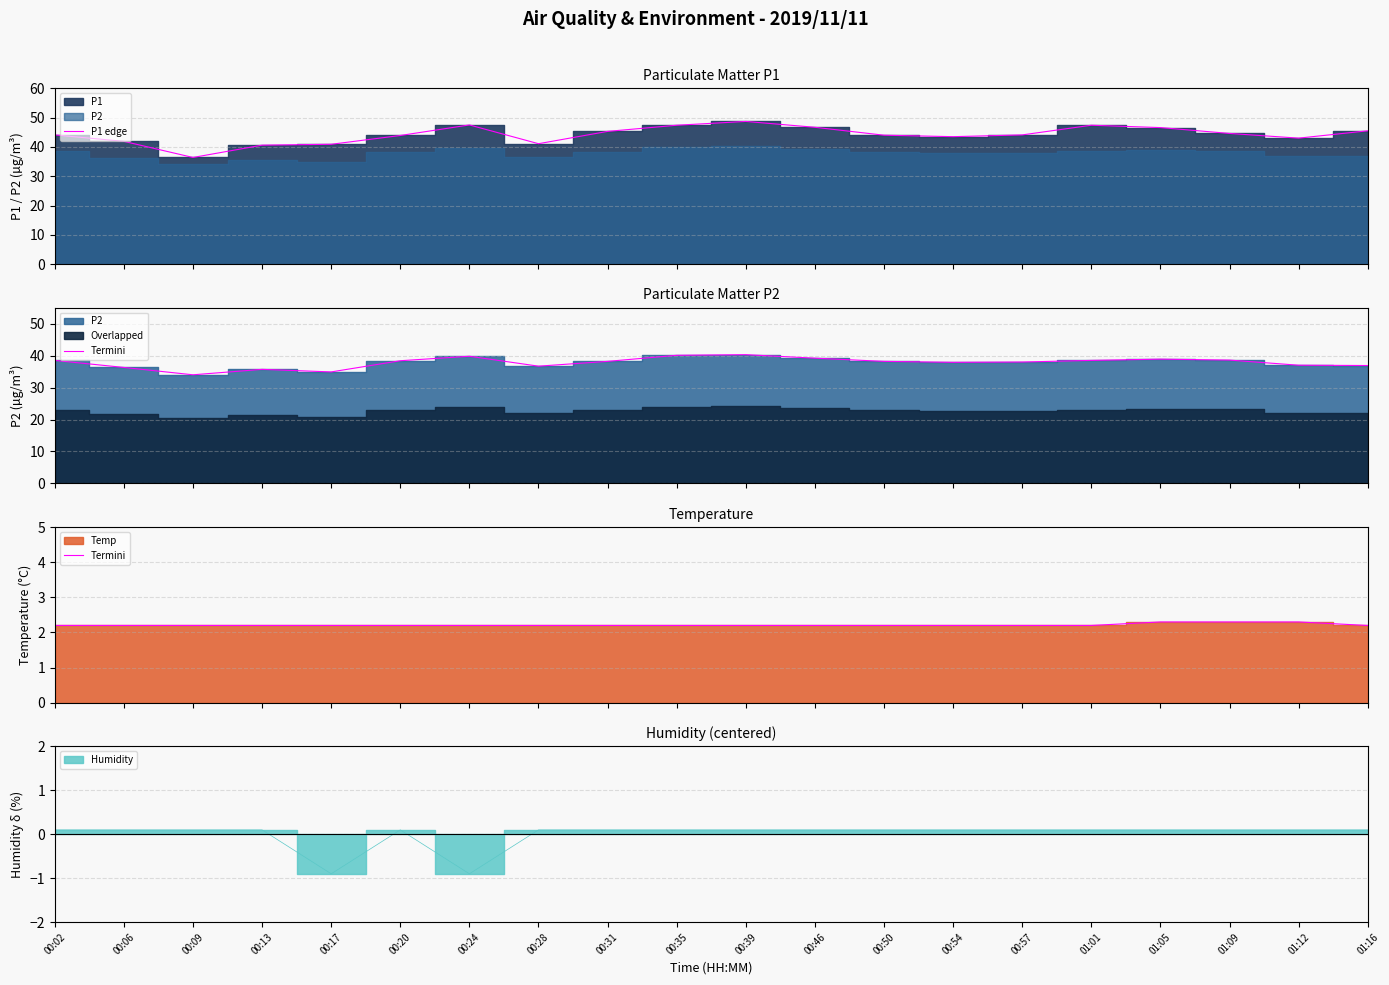

At how many categories does at least one series exceed 9?

20